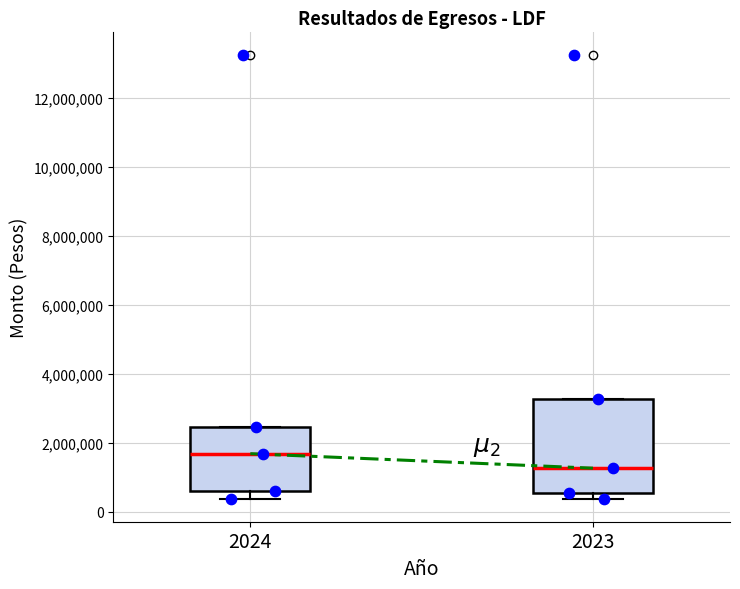

Which box's median line is the lowest?

2023